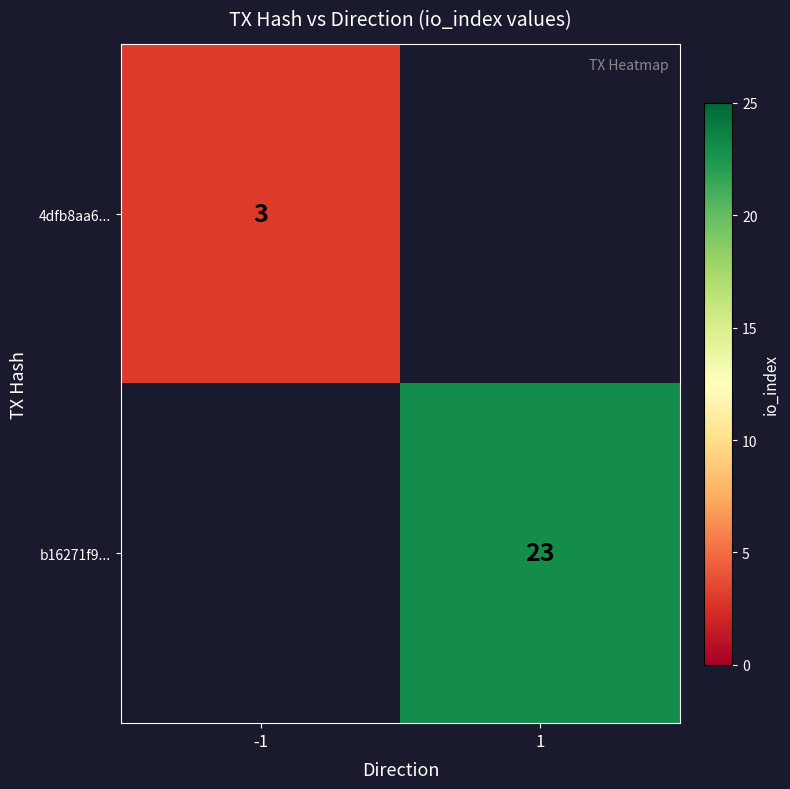

At which category is the sum across all series the highest?

1